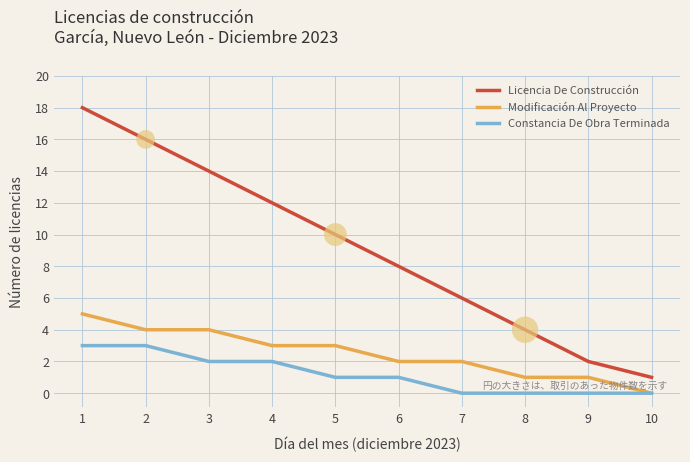

At how many categories does at least one series exceed 7?

6